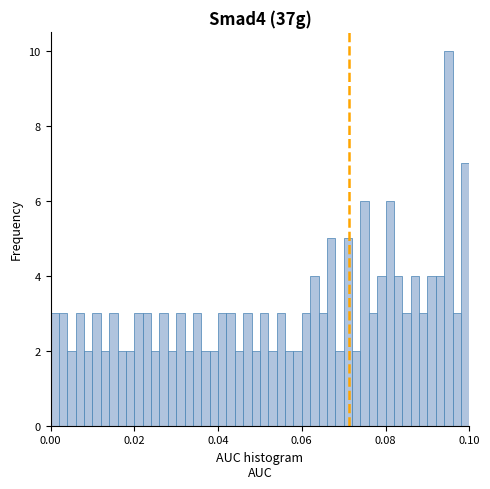

Read against the x-axis, roughly where is the centre of the tallest bar?

0.096